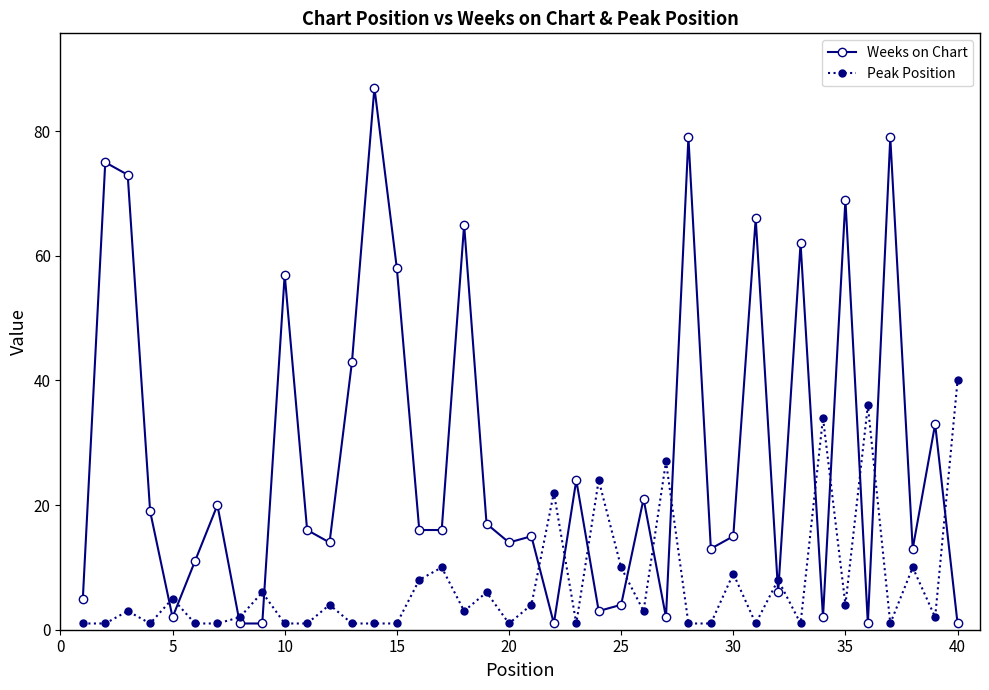

Which series has the widest spread of values?

Weeks on Chart